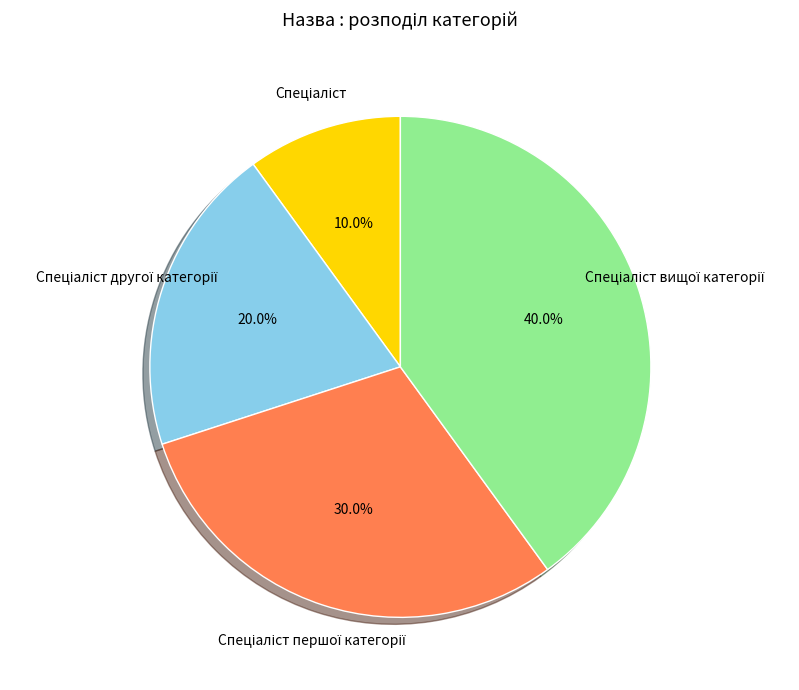

Is there a majority slice in this chart?

No